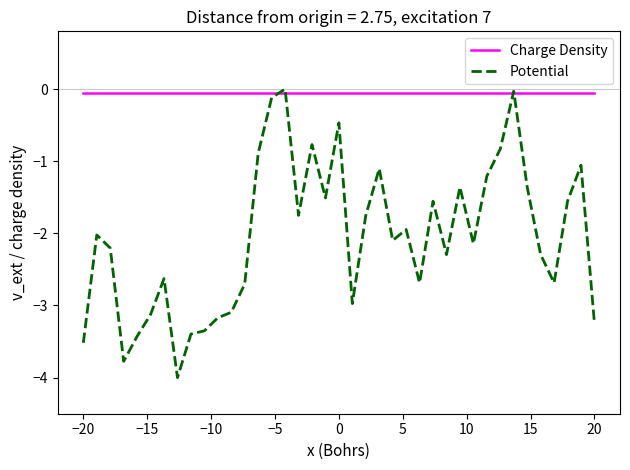

What is the minimum value shown in the chart?

-4.0